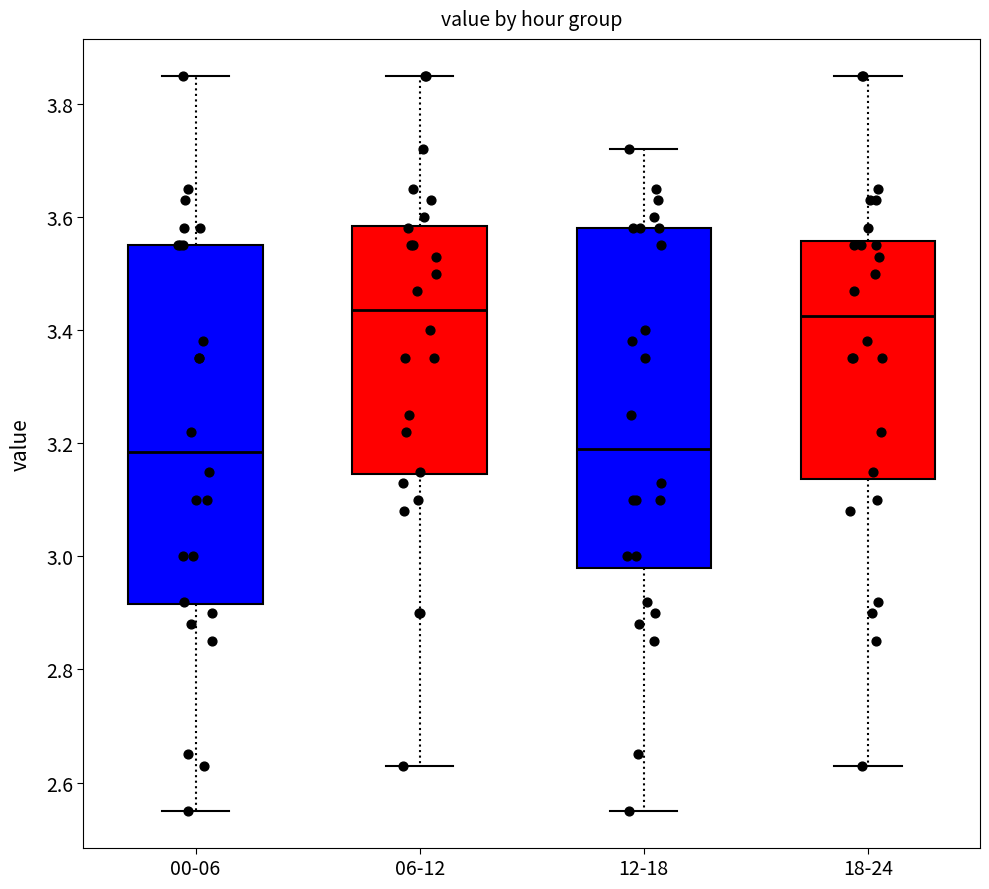

Reading left to right, transcribe this box plot: for each box, give where its median line is, the range the box spans, and where its two whiskers end, as read against the y-axis. The values are not printed on the chart, so give them approximately, as read against the axis.

00-06: median 3.18, box 2.92 to 3.56, whiskers 2.56 to 3.86
06-12: median 3.44, box 3.14 to 3.58, whiskers 2.64 to 3.86
12-18: median 3.20, box 2.98 to 3.58, whiskers 2.56 to 3.72
18-24: median 3.42, box 3.14 to 3.56, whiskers 2.64 to 3.86